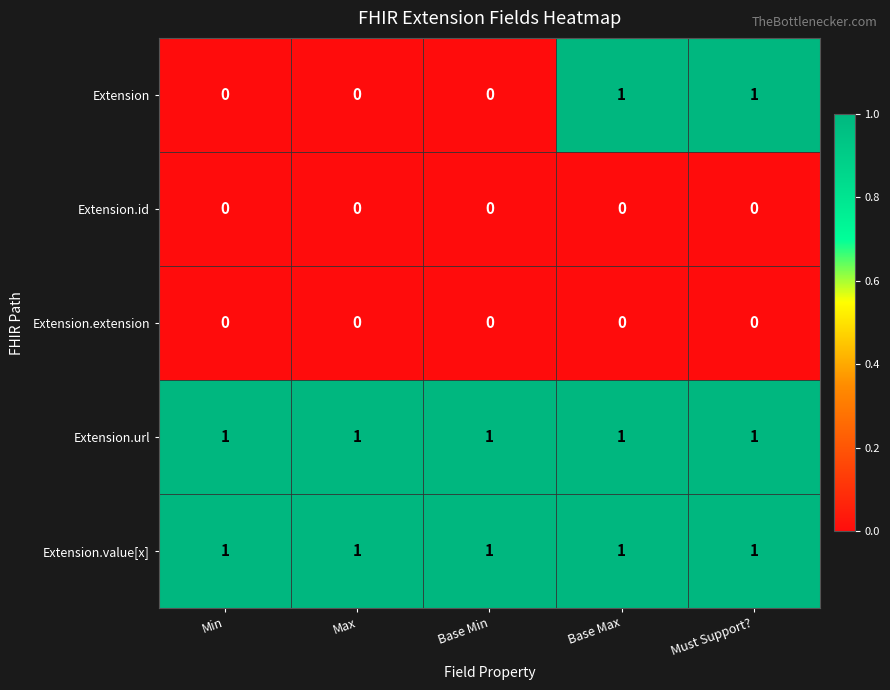

Reading right to left, what are all the values shown in this chart?

Extension: 1	1	0	0	0
Extension.id: 0	0	0	0	0
Extension.extension: 0	0	0	0	0
Extension.url: 1	1	1	1	1
Extension.value[x]: 1	1	1	1	1